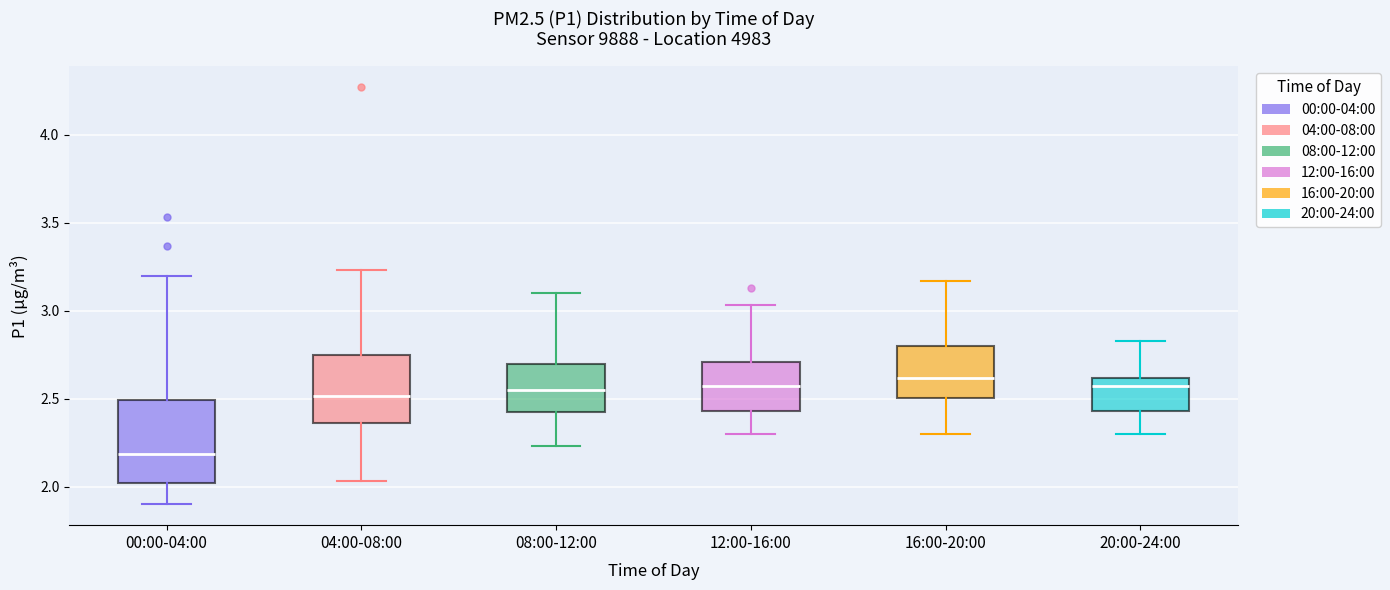

Where does the median line of the box for 20:00-24:00 sit on the y-axis? The values are not printed on the chart, so give them approximately, as read against the axis.

2.55